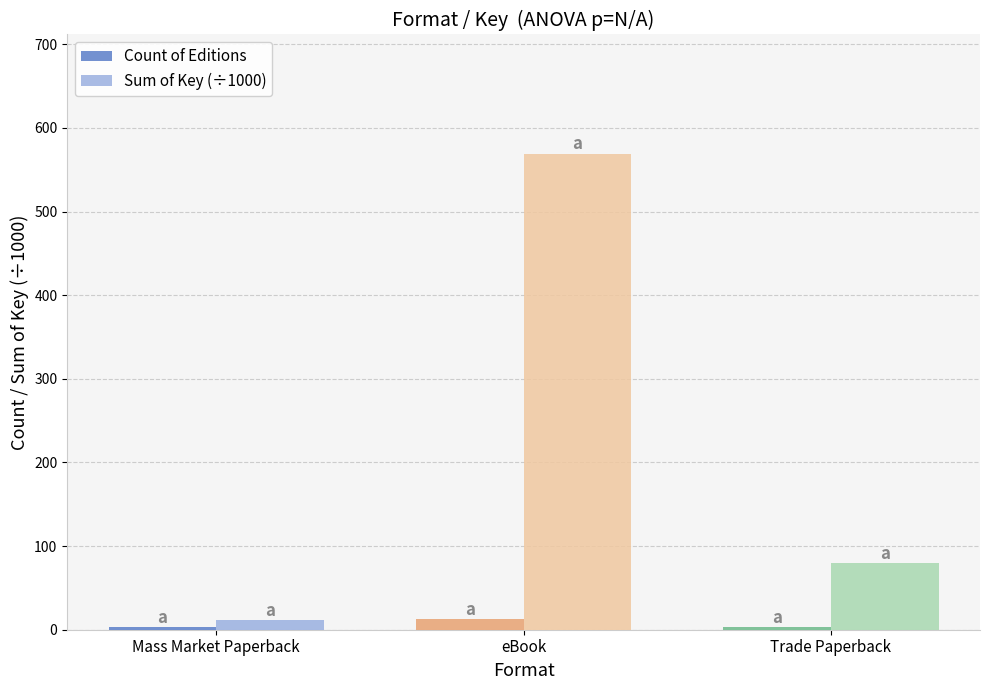

What is the total value across all series at eBook?

582.4